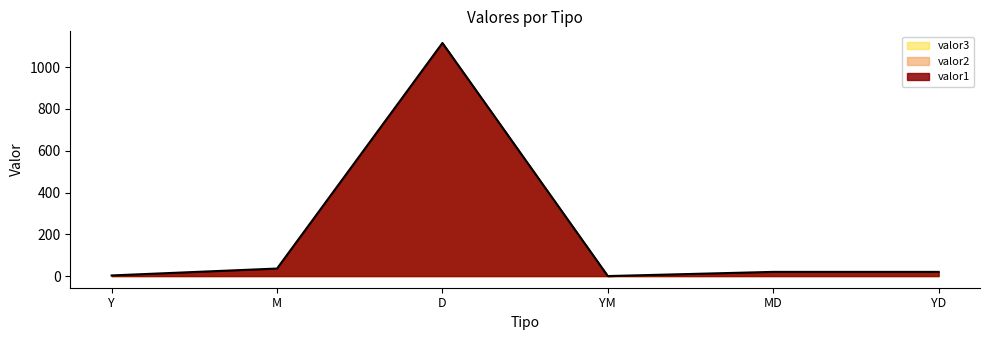

Which series has the largest total across all categories?

valor1